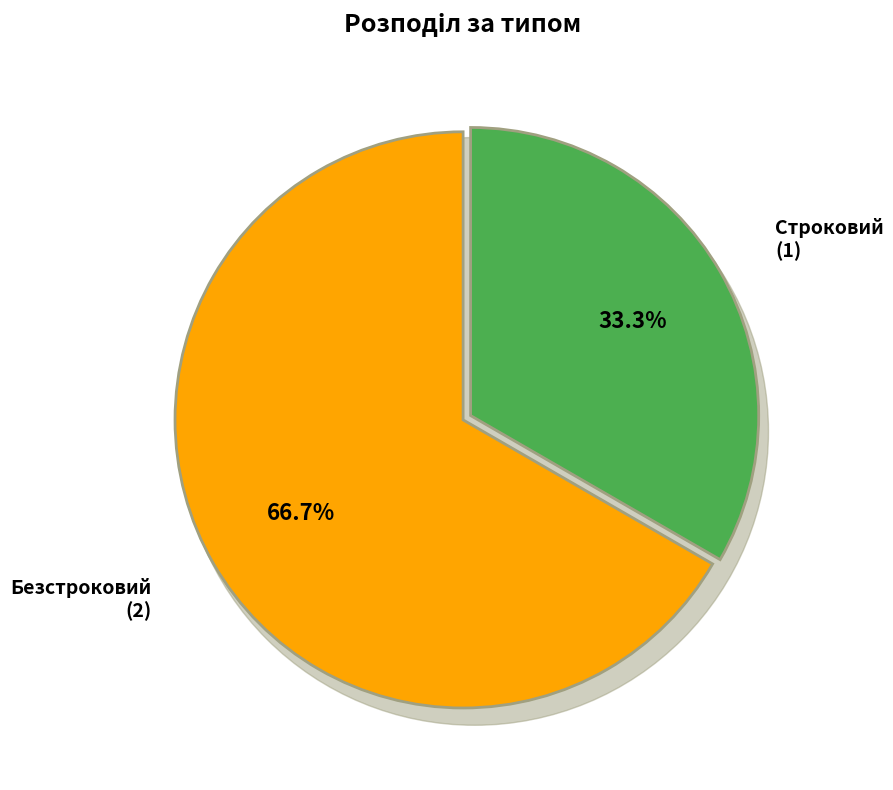

What is the smallest slice in the pie chart?

Строковий